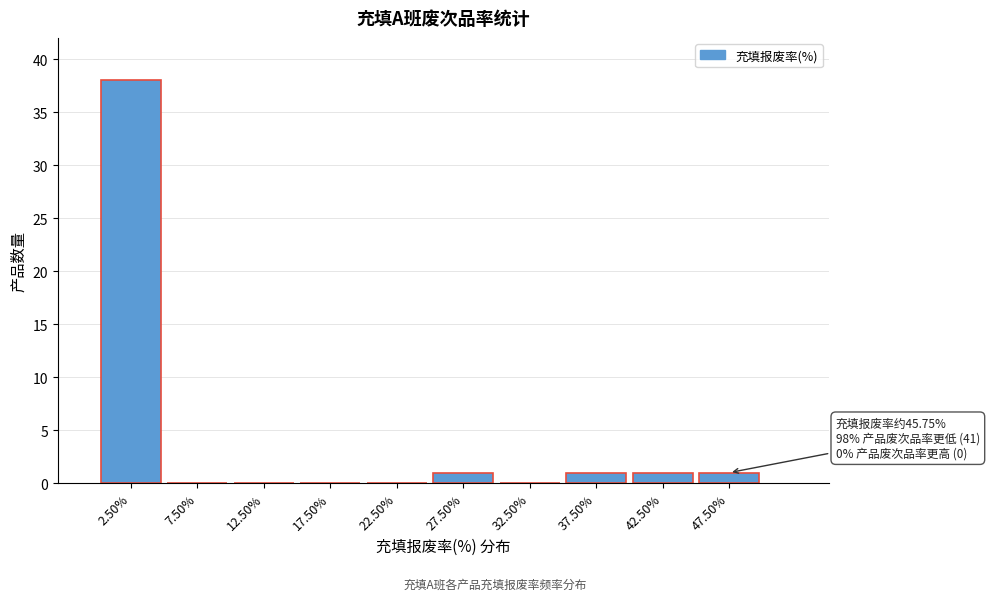

Reading left to right, extract all data points from this chart.

2.50%=38	7.50%=0	12.50%=0	17.50%=0	22.50%=0	27.50%=1	32.50%=0	37.50%=1	42.50%=1	47.50%=1